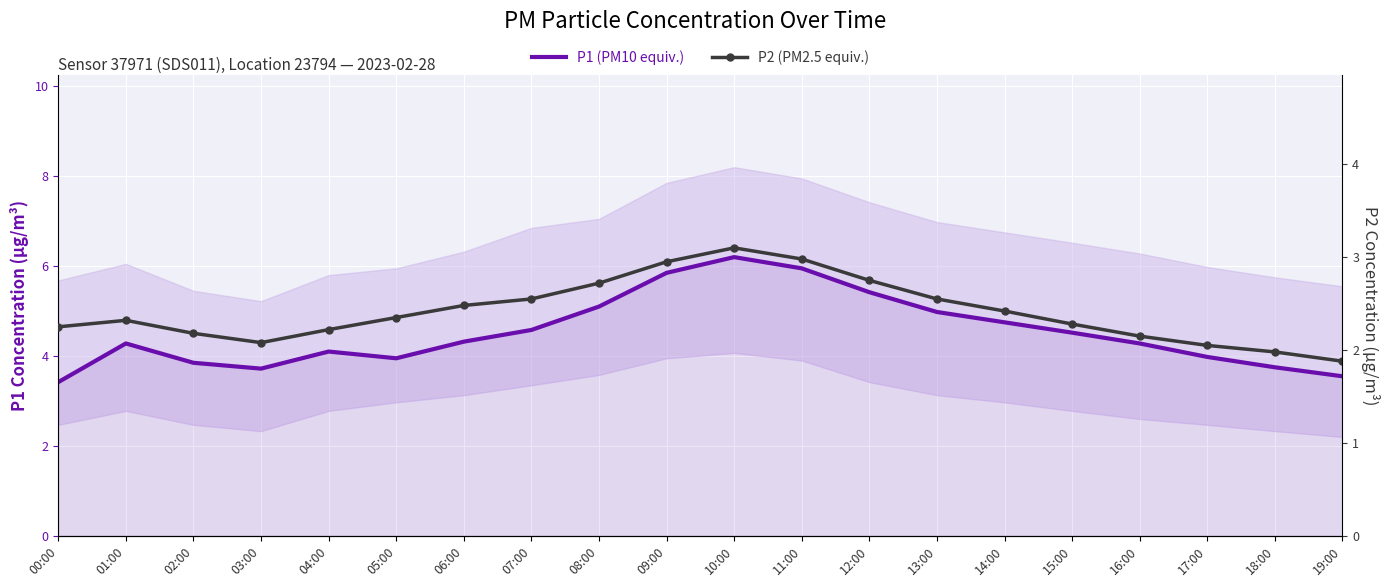

How many interior local valleys does the P1 (PM10 equiv.) series have?

2